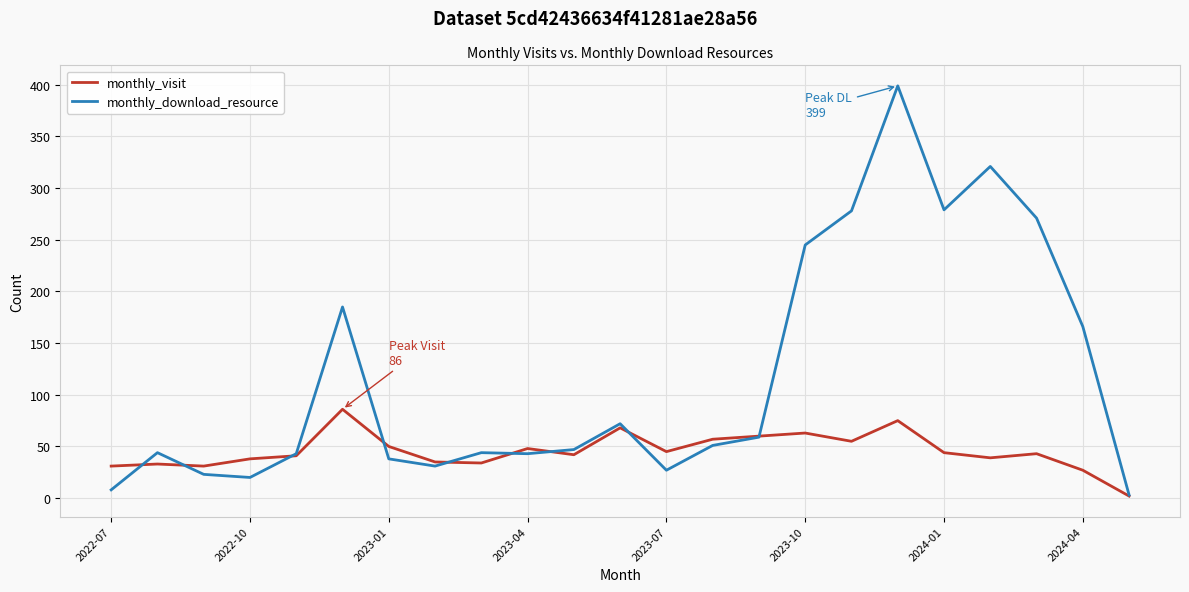

Which series has the widest spread of values?

monthly_download_resource